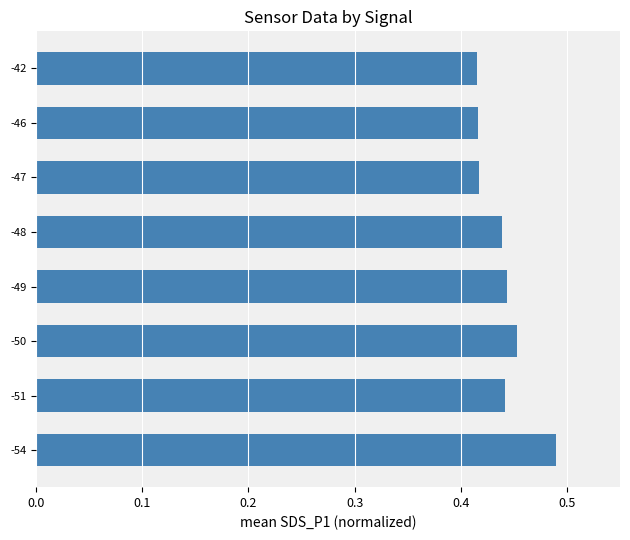

How many bars are there in total?

8